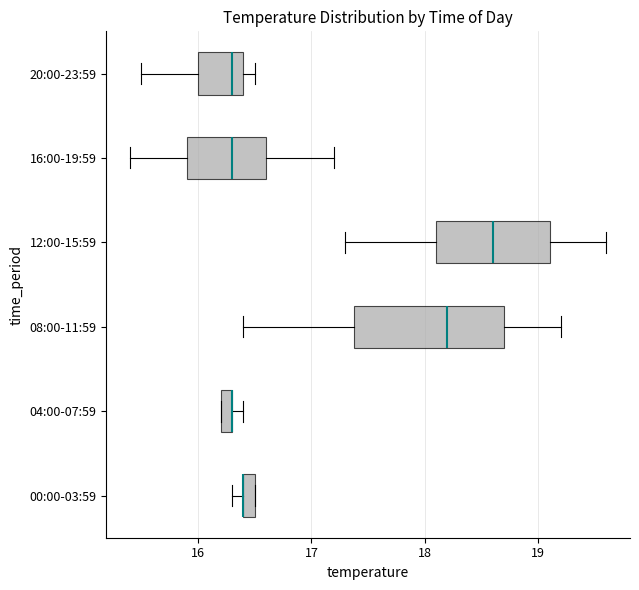

Where is the left edge of the box for 16:00-19:59 on the x-axis? The values are not printed on the chart, so give them approximately, as read against the axis.

15.9